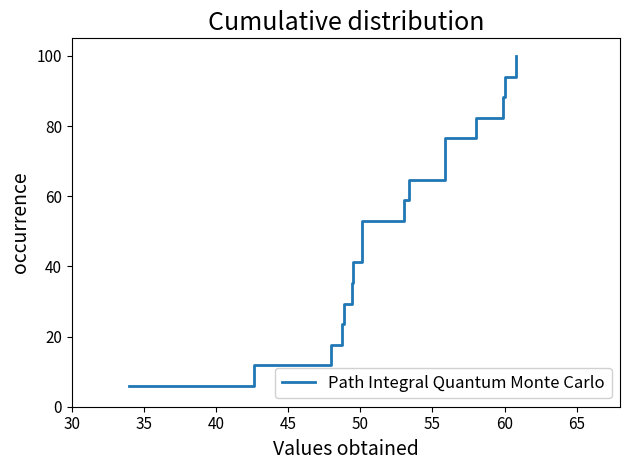

True or false: there are more than 0 points higher than both neighbors.

False